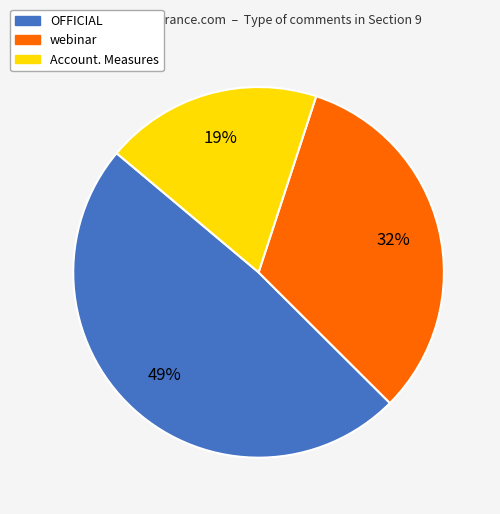

Approximately how many times larger is the value at OFFICIAL compared to webinar?

1.5